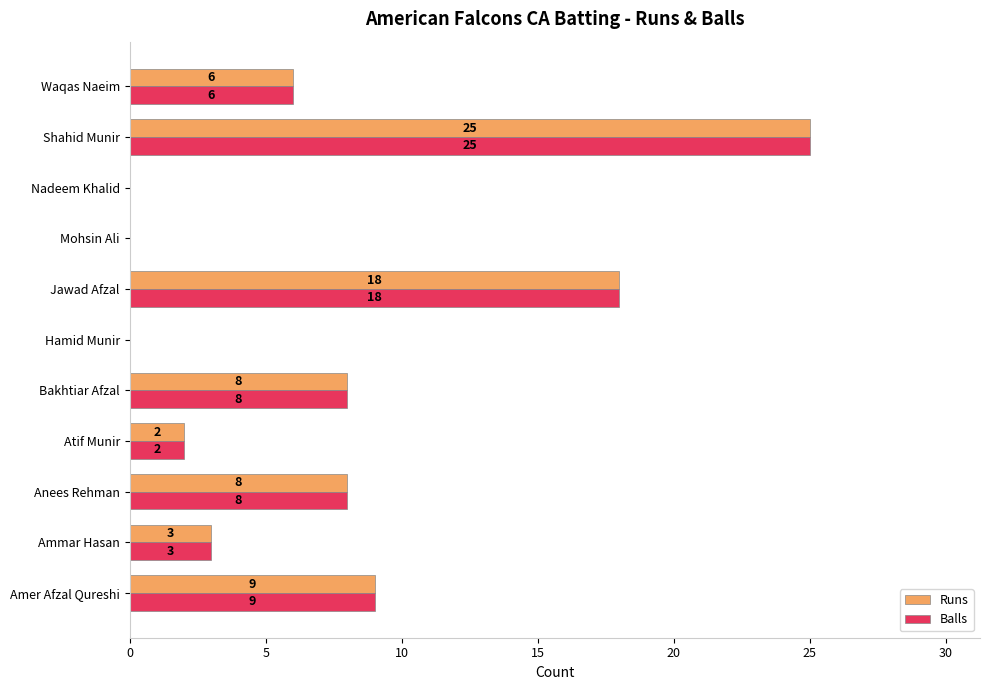

What is the sum of all Balls values?

79